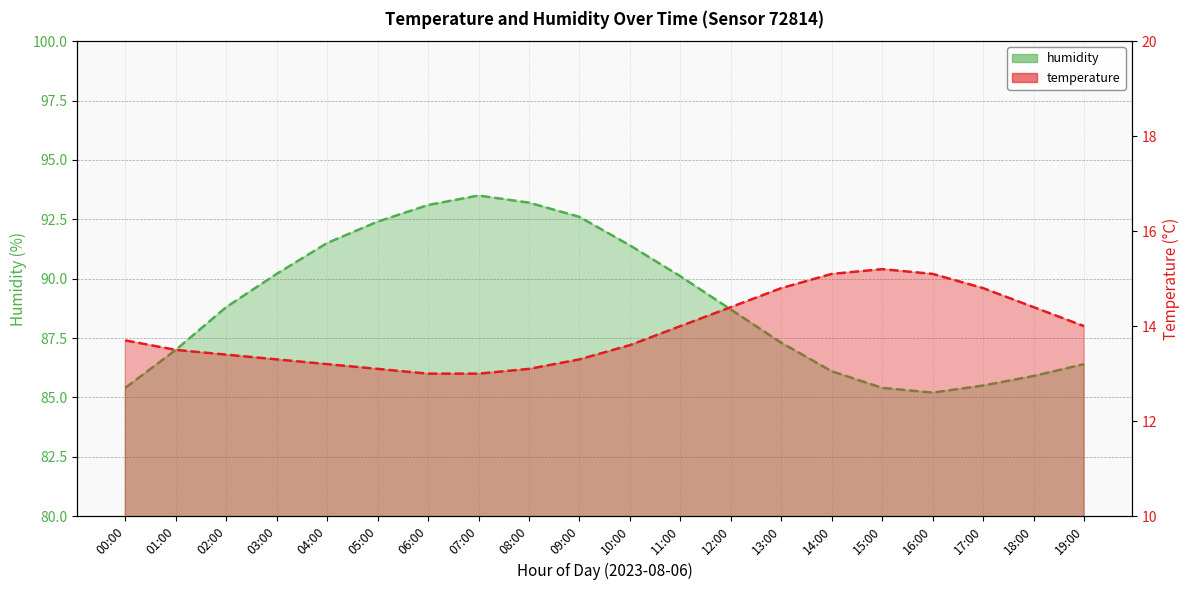

What is the difference between the highest and lowest values at 19:00?

72.4